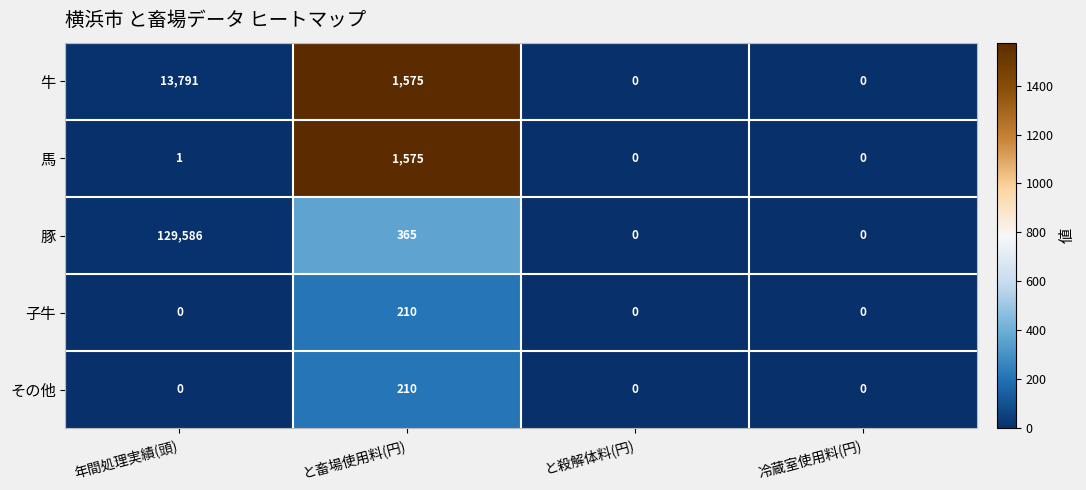

What is the greatest value displayed?

129586